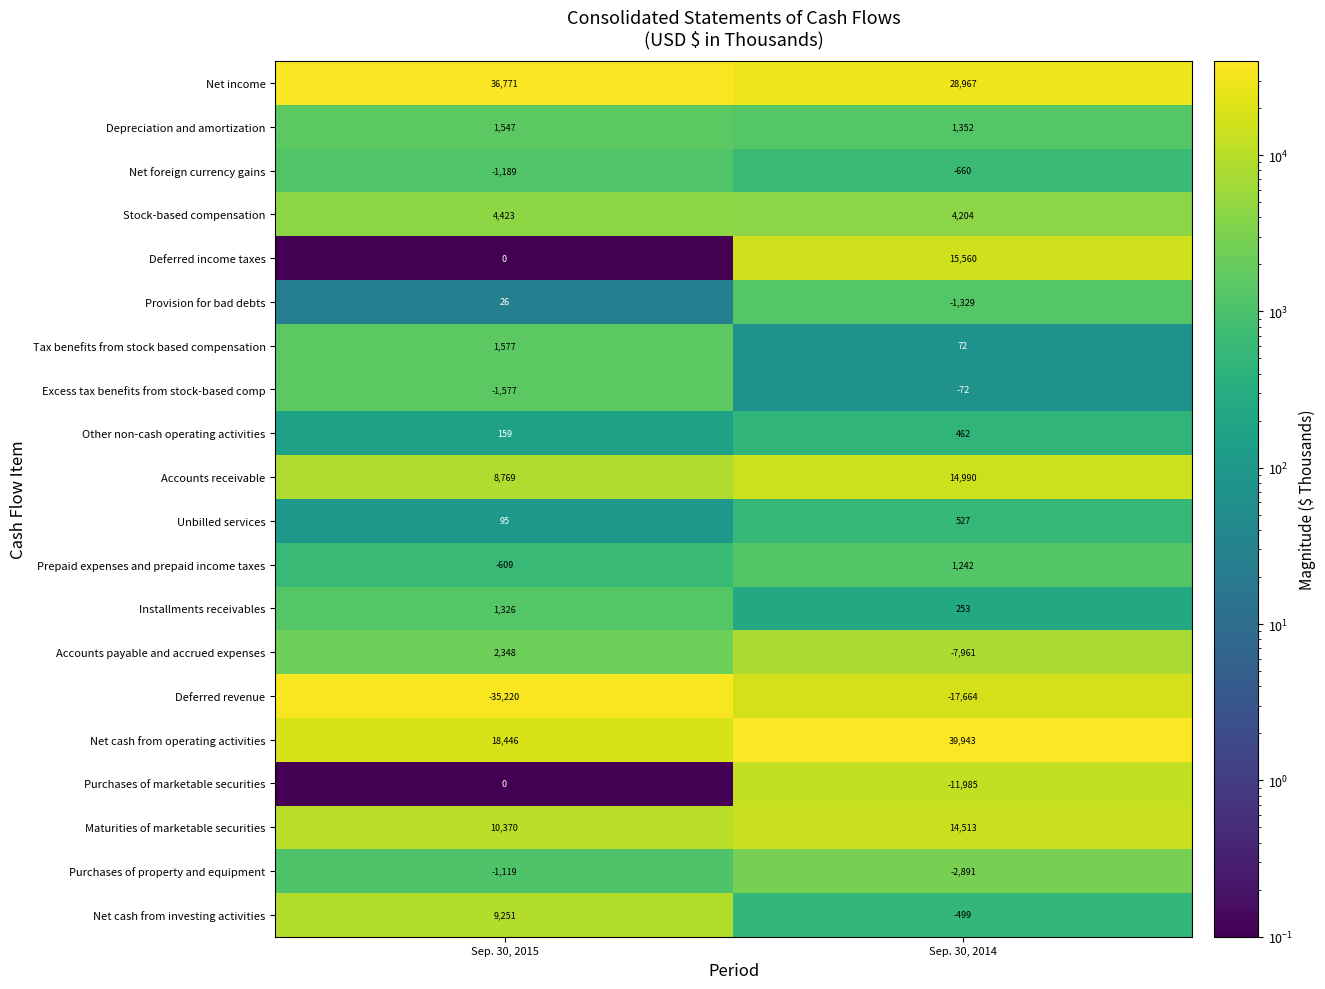

Which label corresponds to the smallest value in the chart?

Sep. 30, 2015